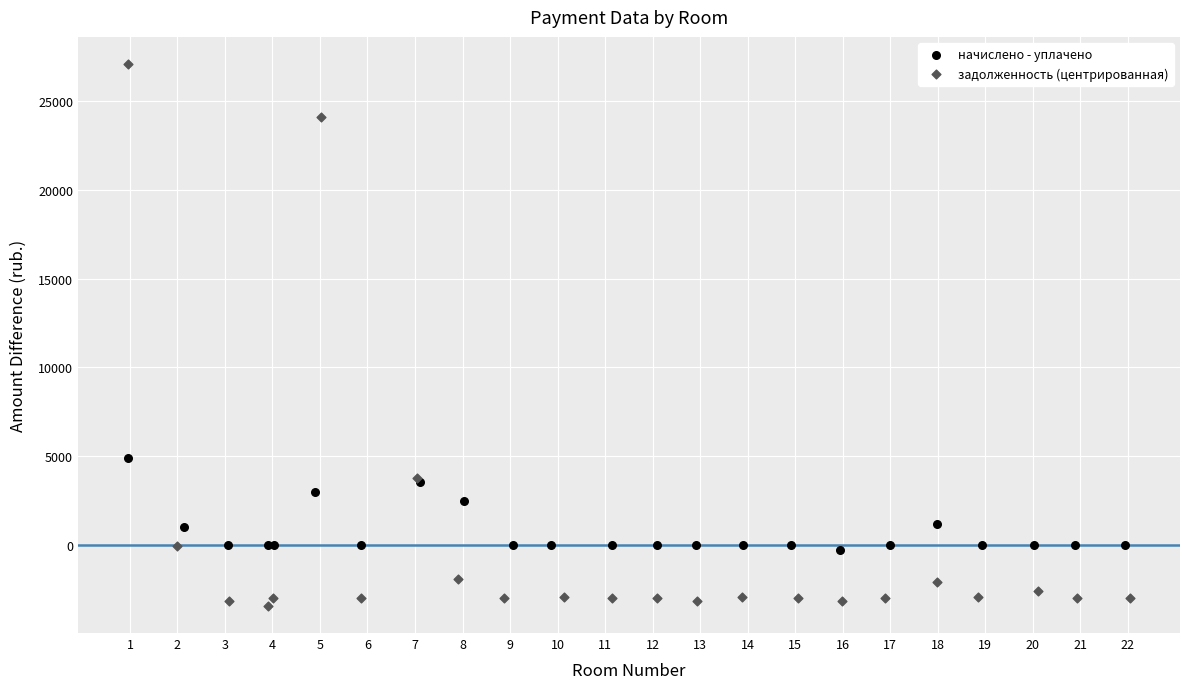

Which series contains the lowest Y value?

задолженность (центрированная)